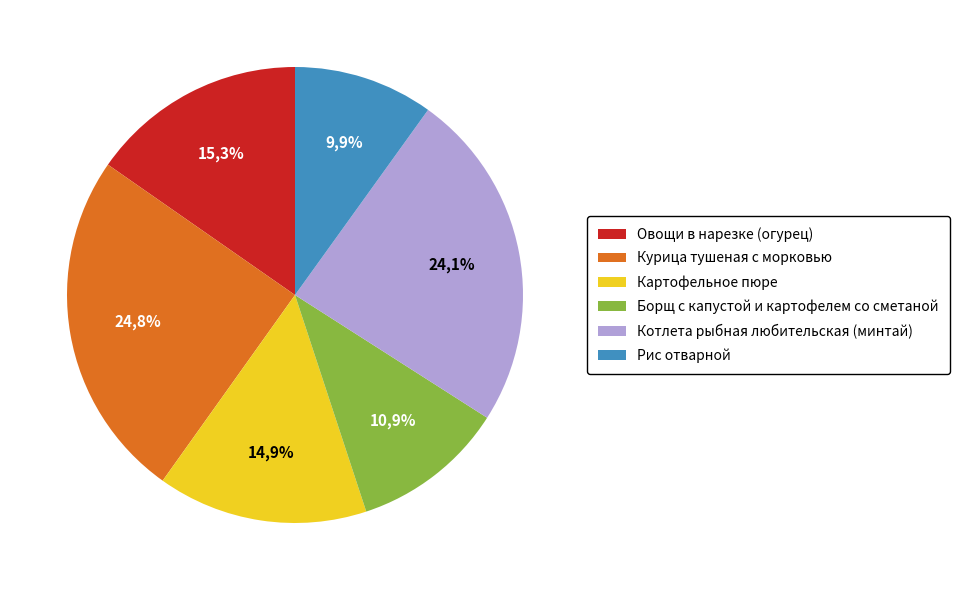

Which has a higher value, Котлета рыбная любительская (минтай) or Овощи в нарезке (огурец)?

Котлета рыбная любительская (минтай)